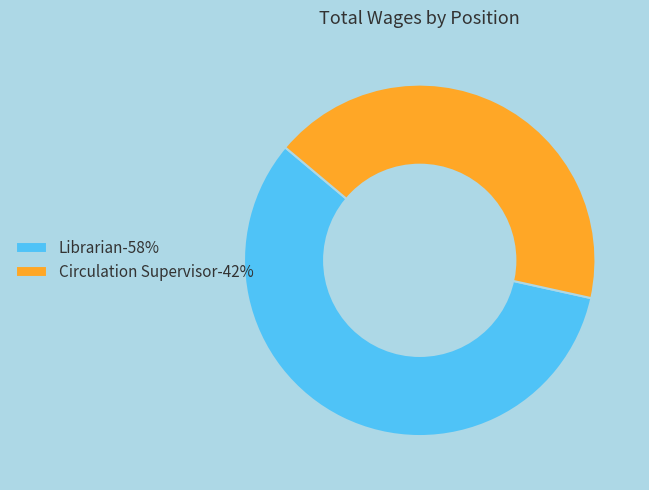

Is Circulation Supervisor the majority of the pie?

No